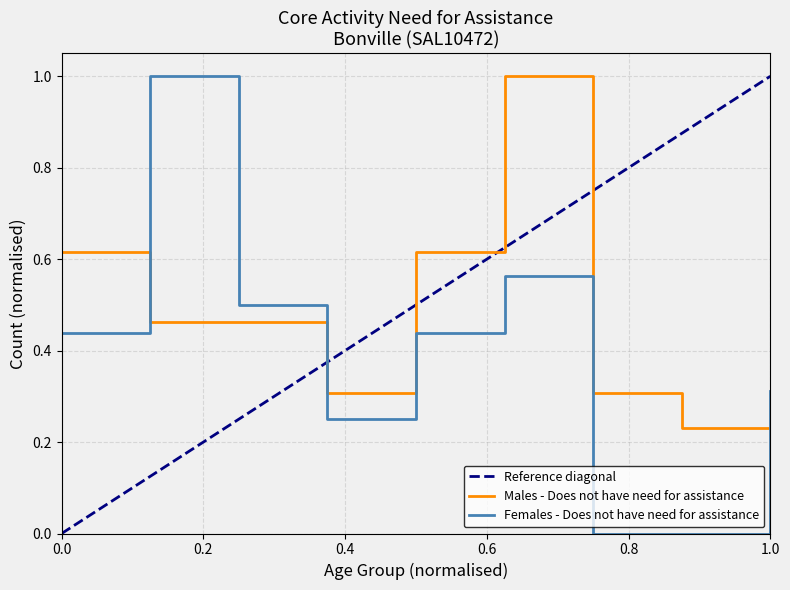

What is the sum of the Females - Does not have need values at 55-64 years and 25-34 years?

0.4